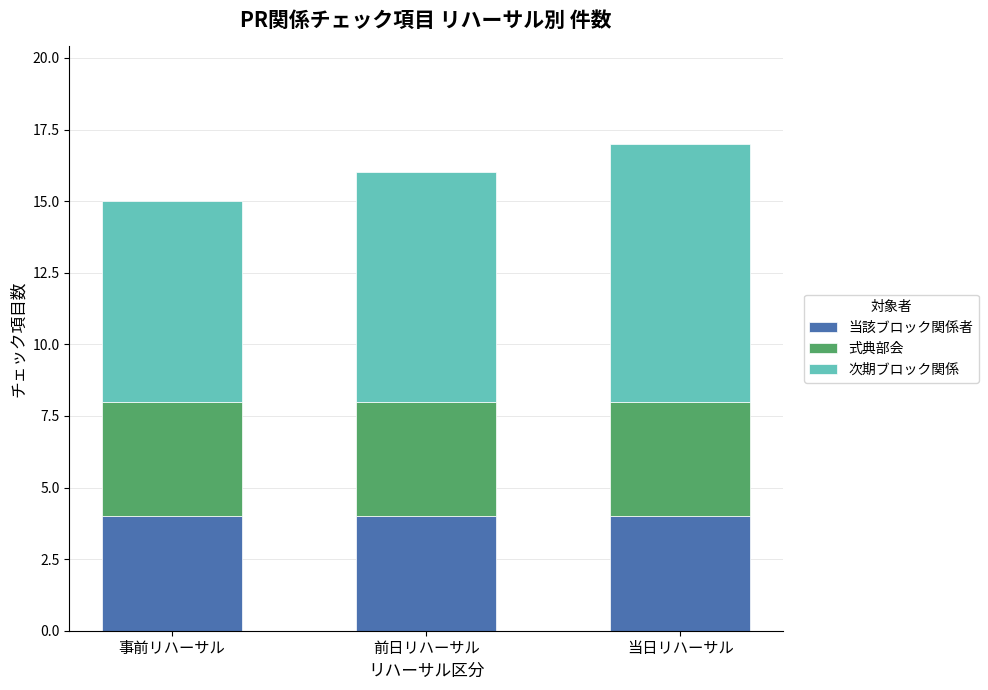

What is the total value across all series at 事前リハーサル?

15